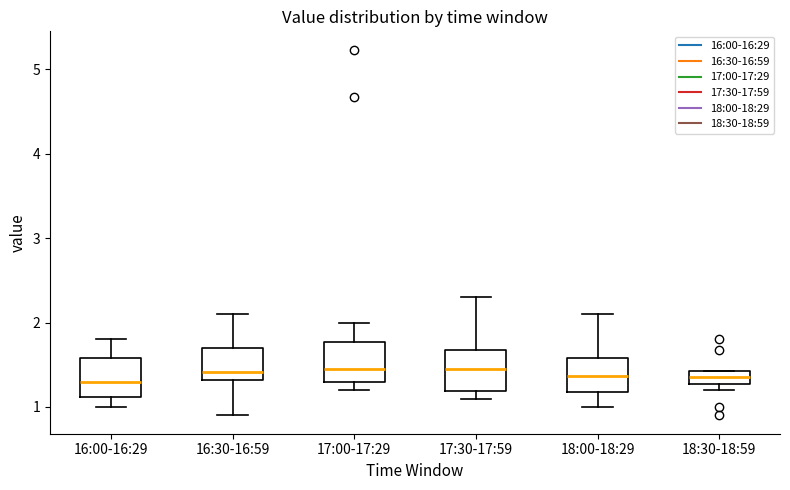

Reading left to right, read every box against the y-axis: the position of its median line, the range the box covers, and the ends of its whiskers. The values are not printed on the chart, so give them approximately, as read against the axis.

16:00-16:29: median 1.3, box 1.1 to 1.6, whiskers 1.0 to 1.8
16:30-16:59: median 1.4, box 1.3 to 1.7, whiskers 0.9 to 2.1
17:00-17:29: median 1.5, box 1.3 to 1.8, whiskers 1.2 to 2.0
17:30-17:59: median 1.5, box 1.2 to 1.7, whiskers 1.1 to 2.3
18:00-18:29: median 1.4, box 1.2 to 1.6, whiskers 1.0 to 2.1
18:30-18:59: median 1.4 (inside the box), box 1.3 to 1.4, whiskers 1.2 to 1.4